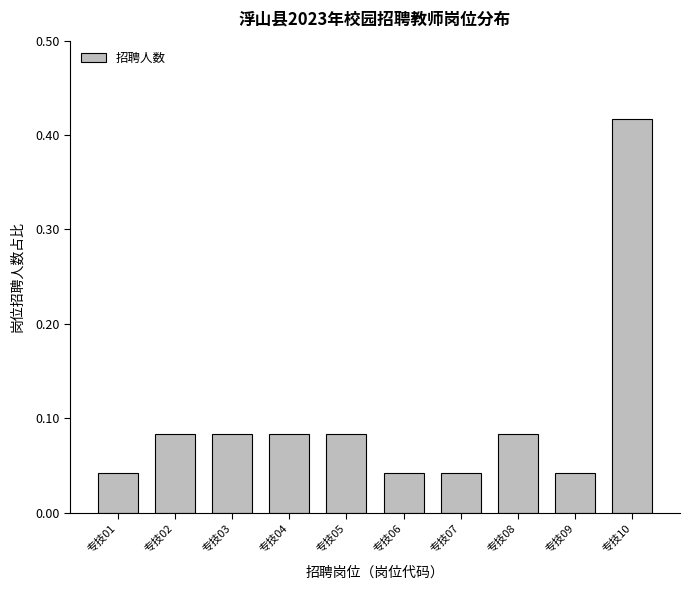

Is it true that the value at 专技02 is 0.0?

False